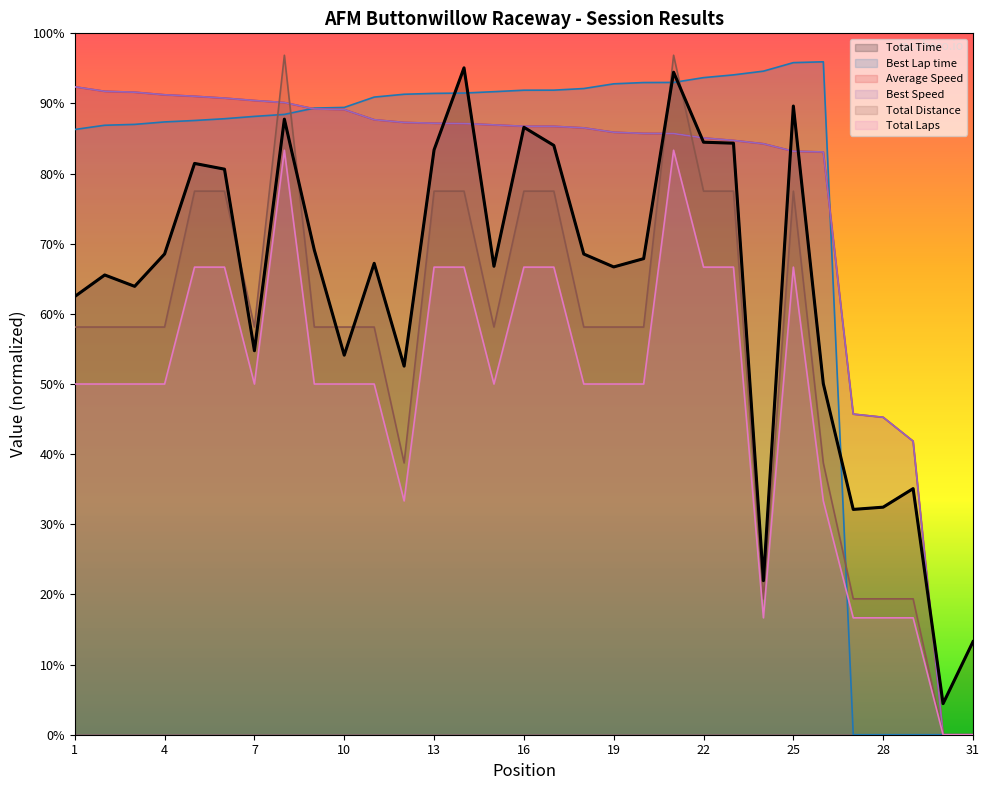

Which series changed the most between 6 and 13?

Best Lap time